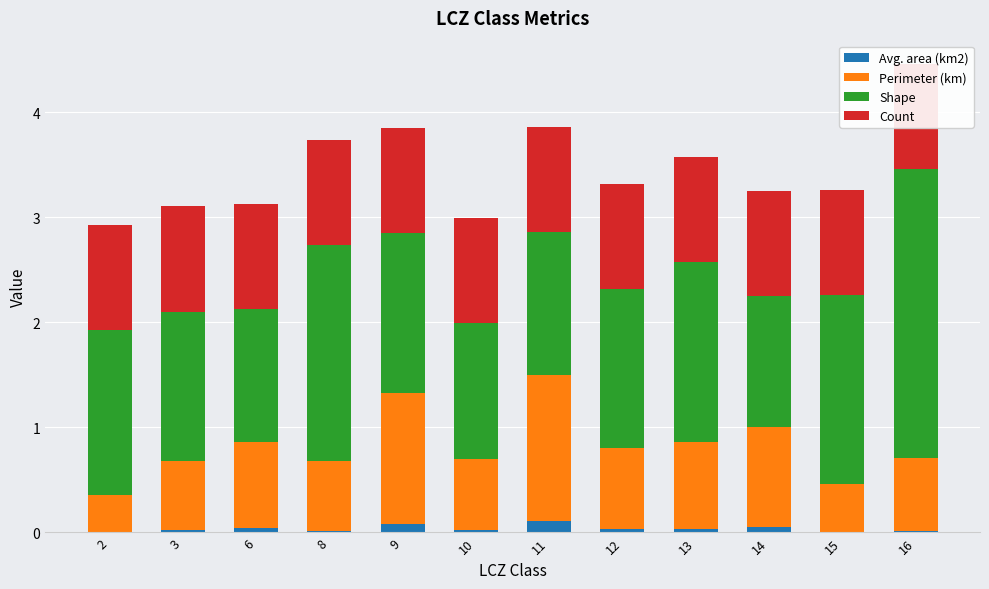

How many bars are there in total?

48